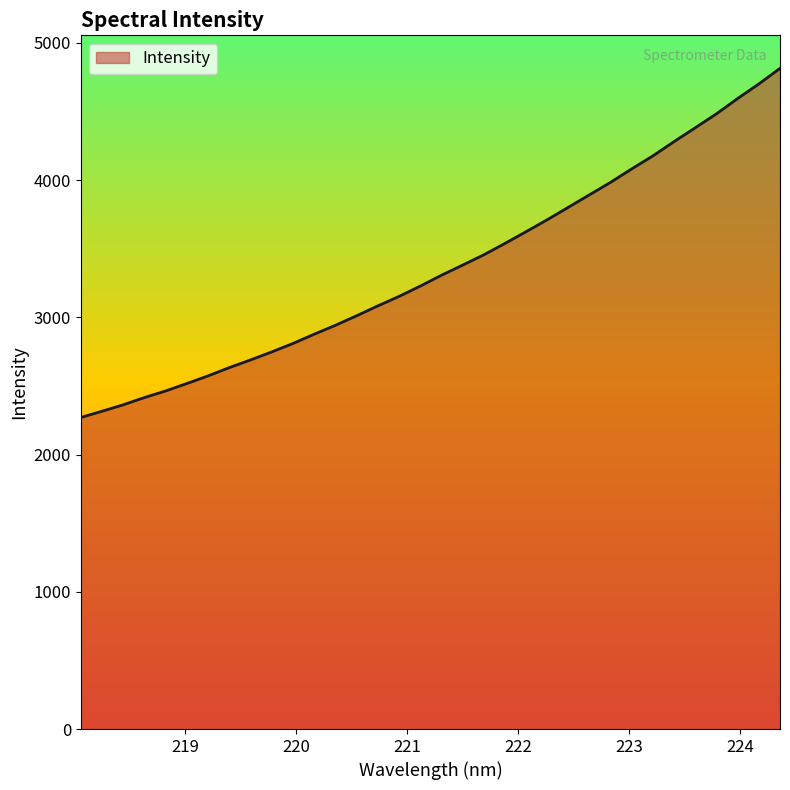

What is the difference between the maximum and minimum values?

2544.1